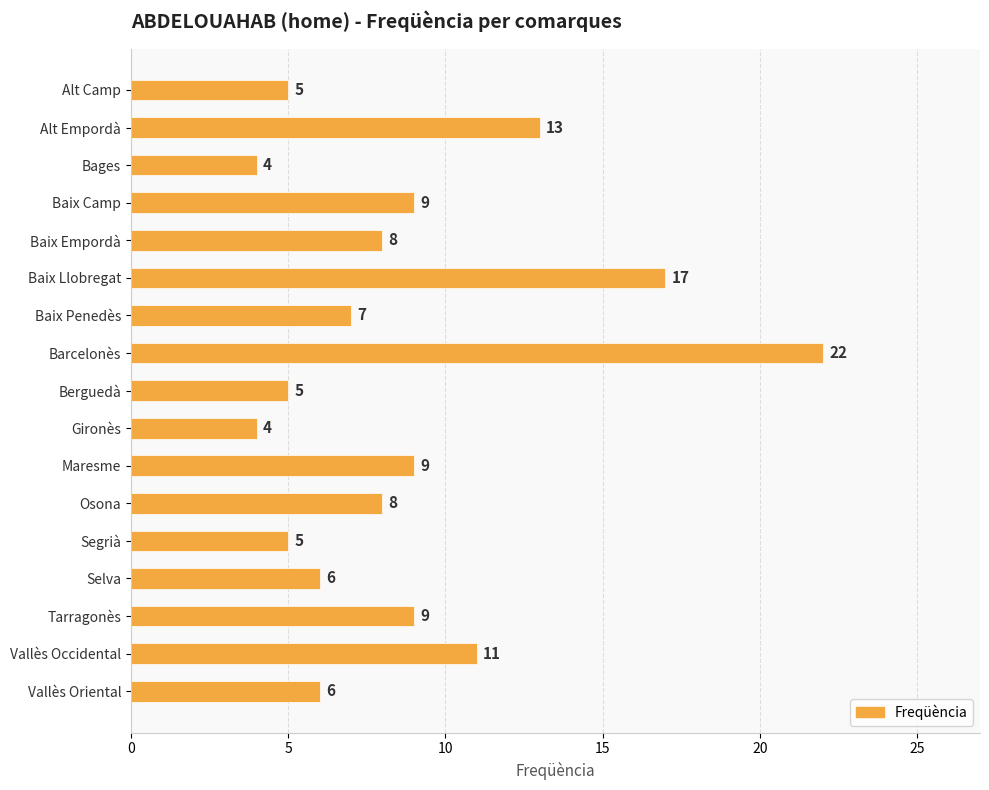

Does the chart contain any negative values?

No